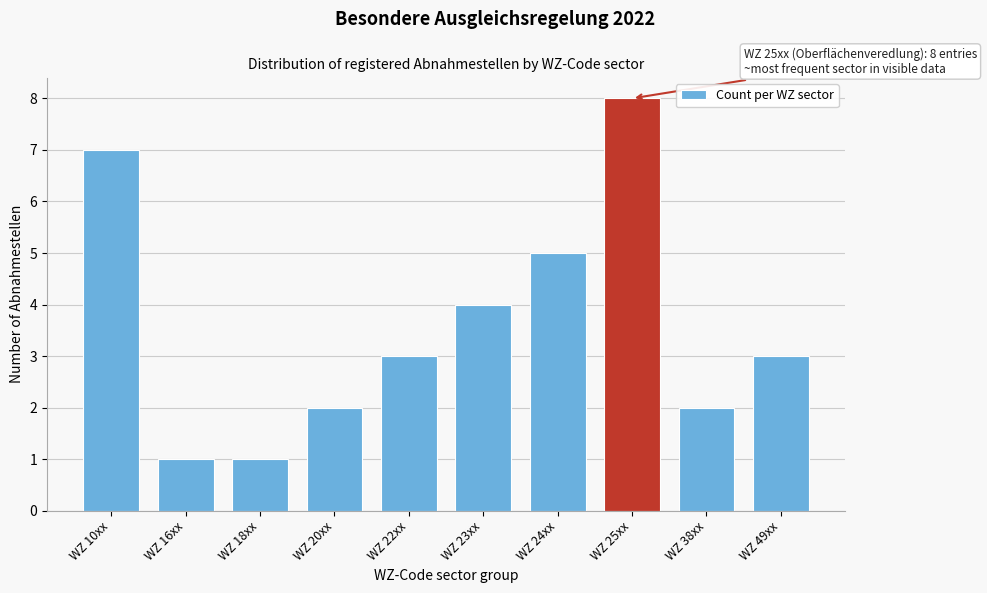

Reading left to right, transcribe all the data shown in this chart.

7	1	1	2	3	4	5	8	2	3